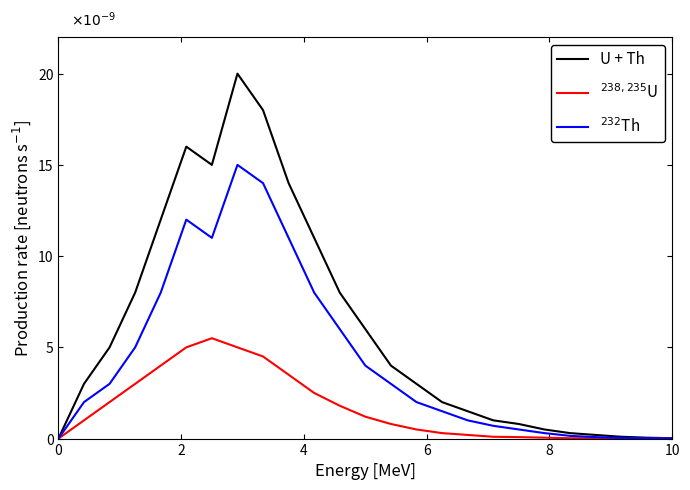

Does the chart display data point markers on the line(s)?

No